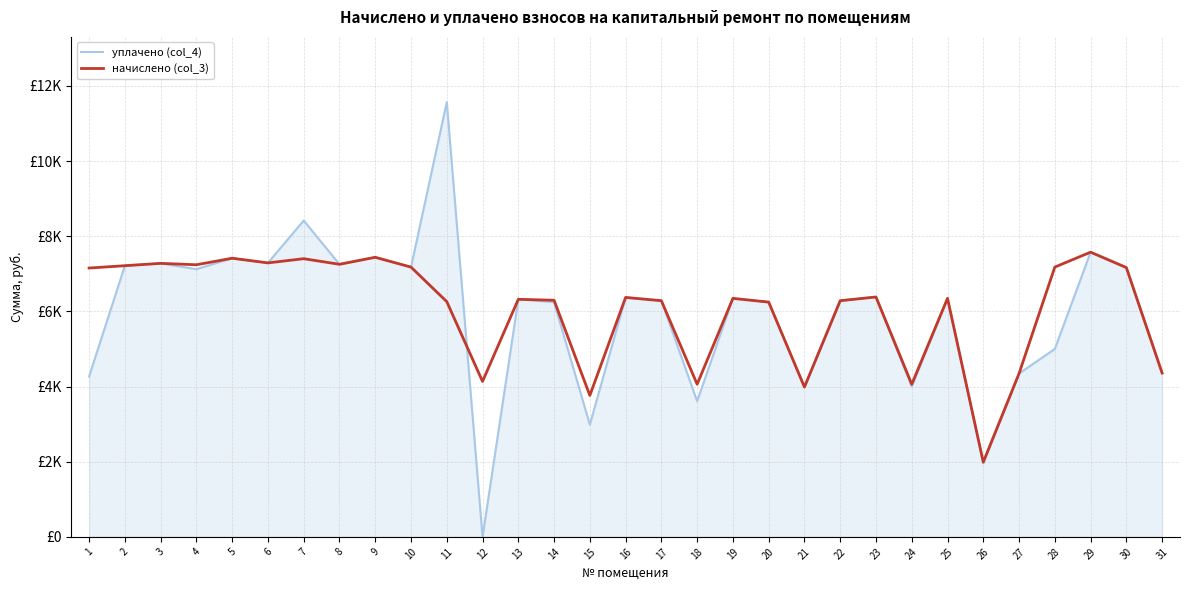

What is the difference between the maximum and minimum values in the уплачено (col_4) series?

11569.3